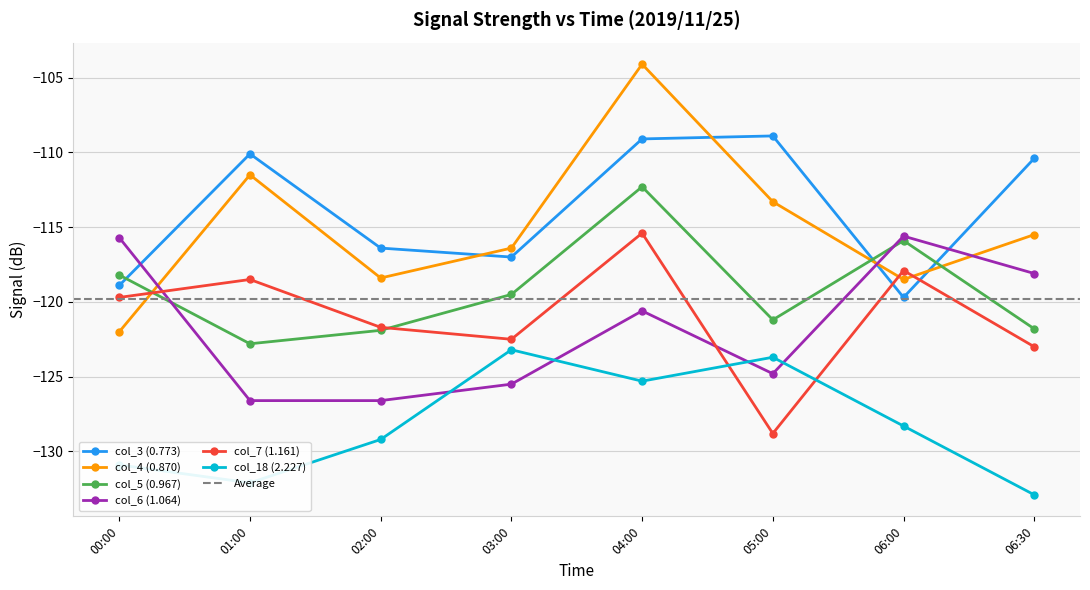

Does the chart have visible grid lines?

Yes